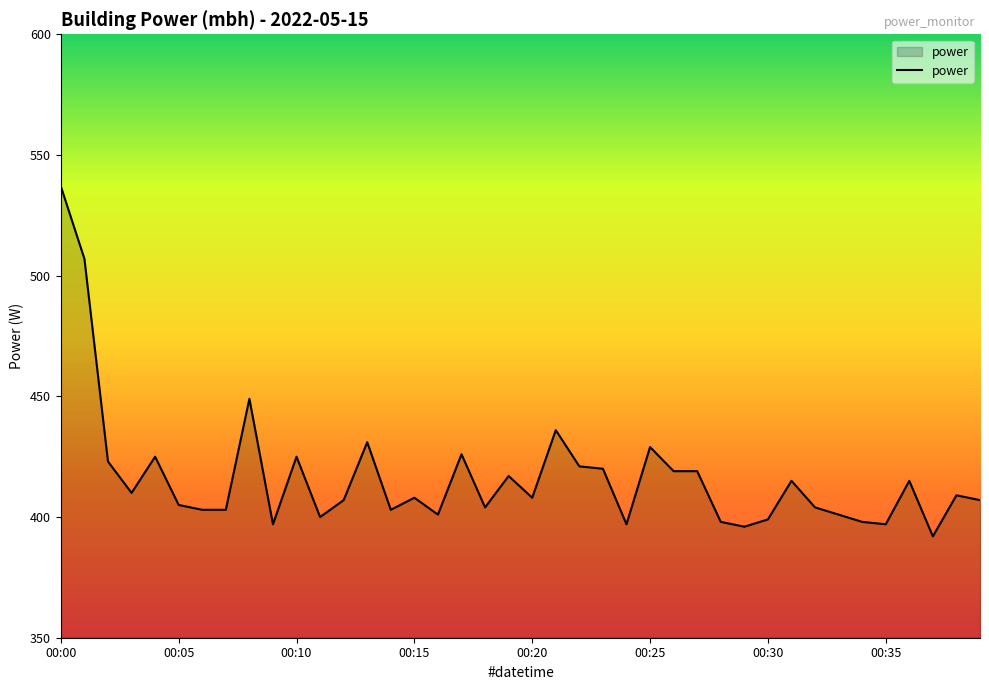

What is the smallest value displayed?

392